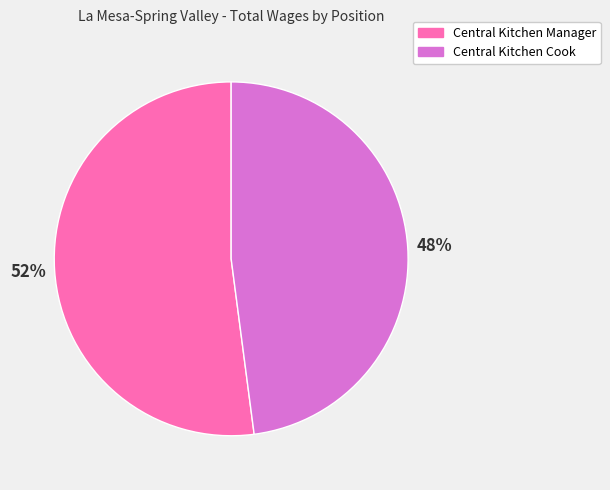

To the nearest percent, what is the combined percentage of Central Kitchen Manager and Central Kitchen Cook?

100%